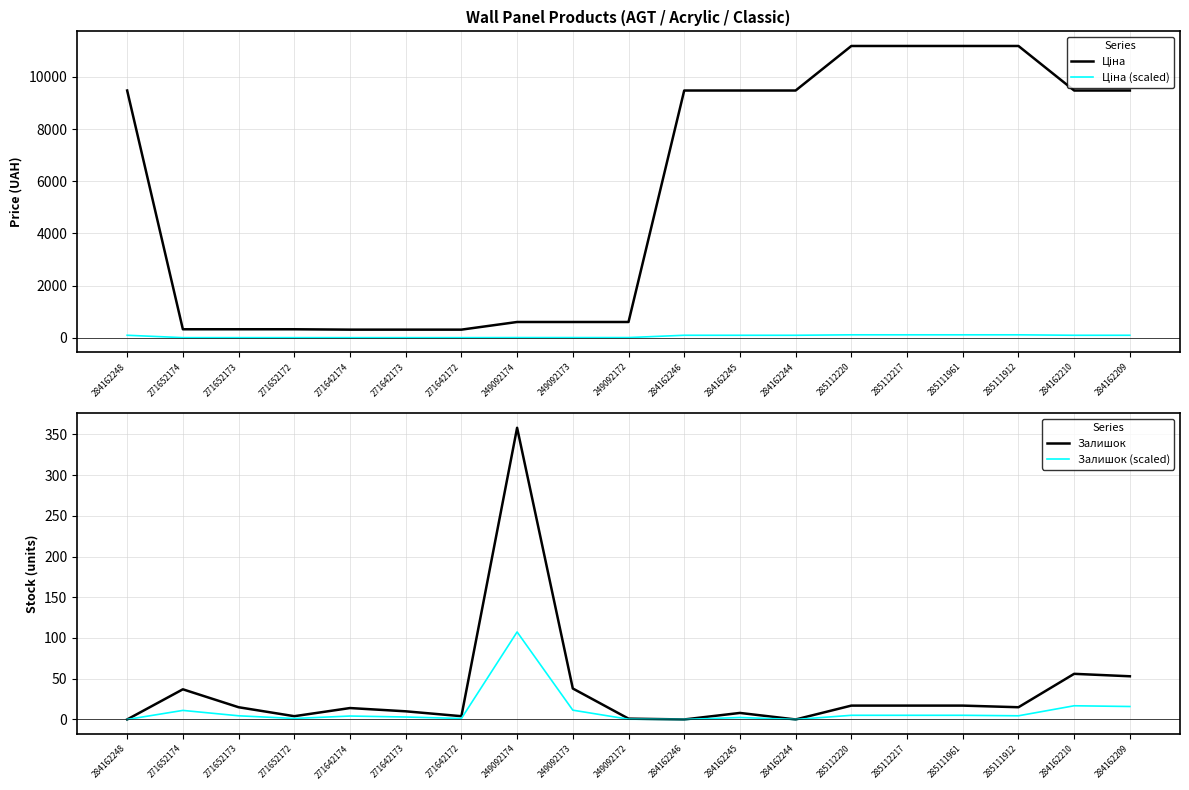

Reading left to right, list all the values displayed in this chart.

Ціна: 284162248=9480.1	271652174=324.8	271652173=324.8	271652172=324.8	271642174=310.3	271642173=310.3	271642172=310.3	249092174=603.7	249092173=603.7	249092172=603.7	284162246=9480.1	284162245=9480.1	284162244=9480.1	285112220=11188.2	285112217=11188.2	285111961=11188.2	285111912=11188.2	284162210=9480.1	284162209=9480.1
Ціна (scaled): 284162248=94.8	271652174=3.2	271652173=3.2	271652172=3.2	271642174=3.1	271642173=3.1	271642172=3.1	249092174=6.0	249092173=6.0	249092172=6.0	284162246=94.8	284162245=94.8	284162244=94.8	285112220=111.9	285112217=111.9	285111961=111.9	285111912=111.9	284162210=94.8	284162209=94.8
Залишок: 284162248=0.0	271652174=37.0	271652173=15.0	271652172=4.0	271642174=14.0	271642173=10.0	271642172=4.0	249092174=358.0	249092173=38.0	249092172=1.0	284162246=0.0	284162245=8.0	284162244=0.0	285112220=17.0	285112217=17.0	285111961=17.0	285111912=15.0	284162210=56.0	284162209=53.0
Залишок (scaled): 284162248=0.0	271652174=11.1	271652173=4.5	271652172=1.2	271642174=4.2	271642173=3.0	271642172=1.2	249092174=107.4	249092173=11.4	249092172=0.3	284162246=0.0	284162245=2.4	284162244=0.0	285112220=5.1	285112217=5.1	285111961=5.1	285111912=4.5	284162210=16.8	284162209=15.9